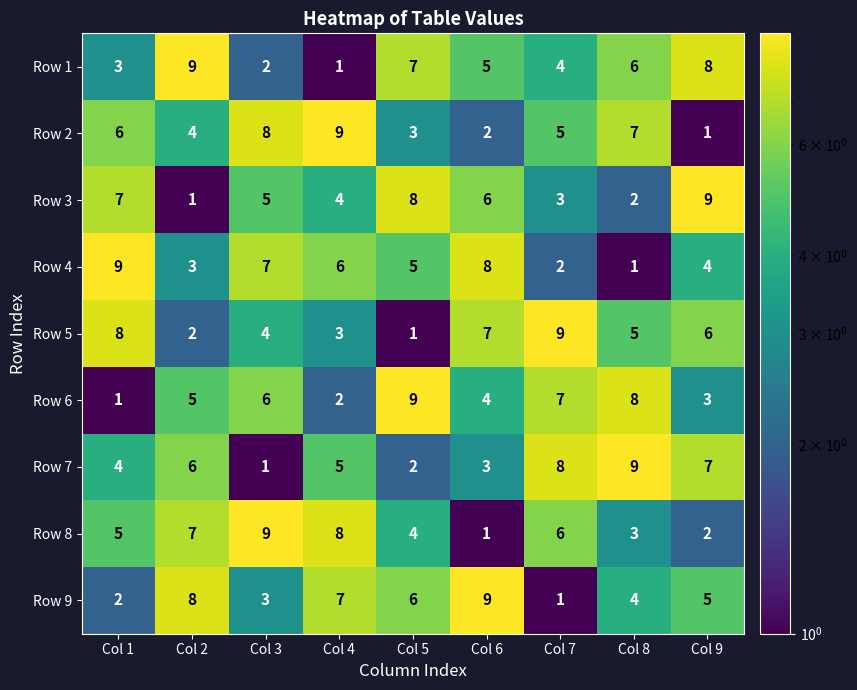

Which category has the highest value in the Row 3 series?

Col 9